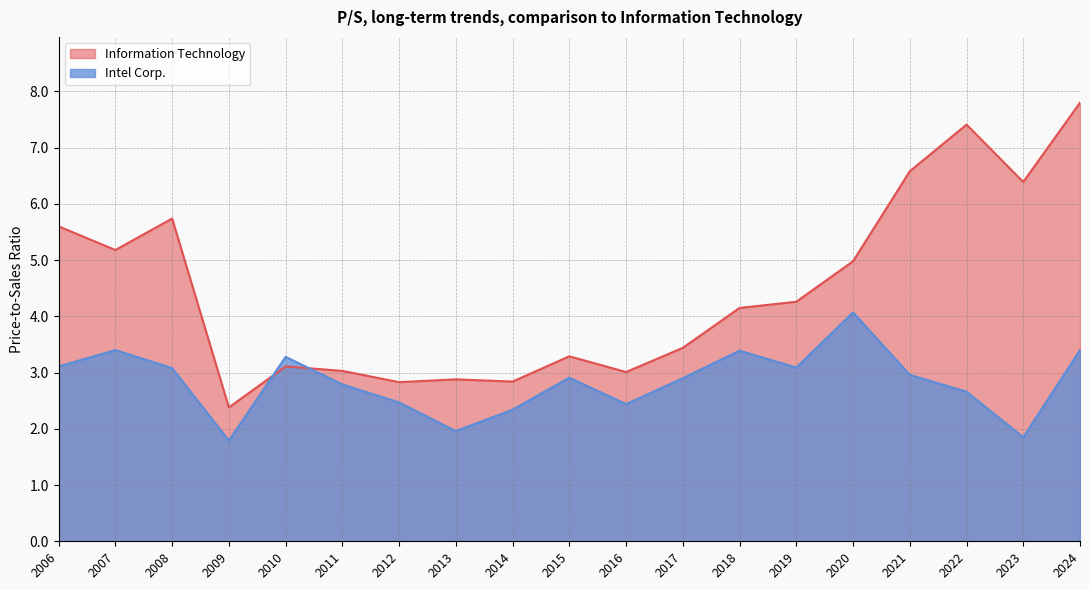

What is the difference between the highest and lowest values at 2012?

0.4